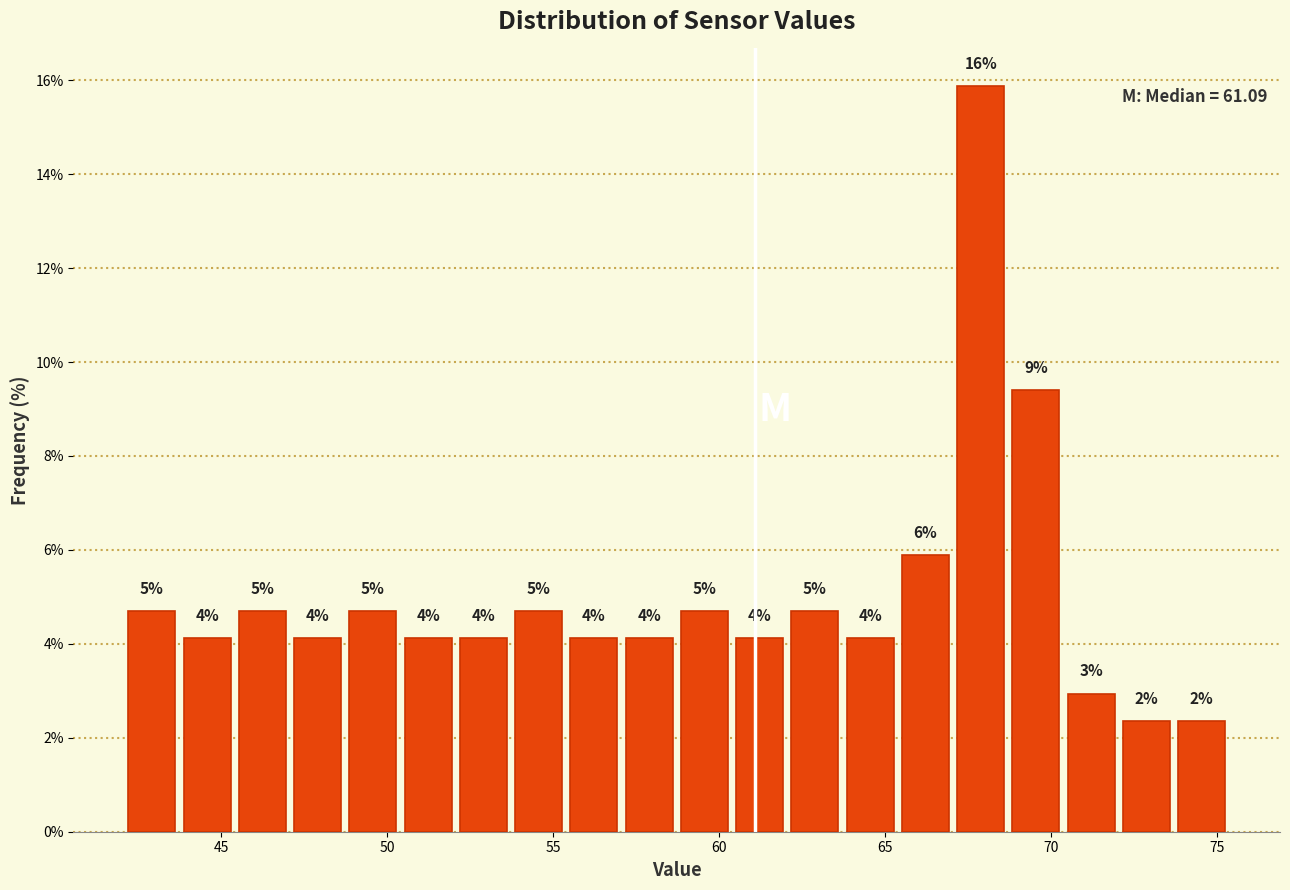

Read against the x-axis, roughly where is the centre of the tallest bar?

68.0